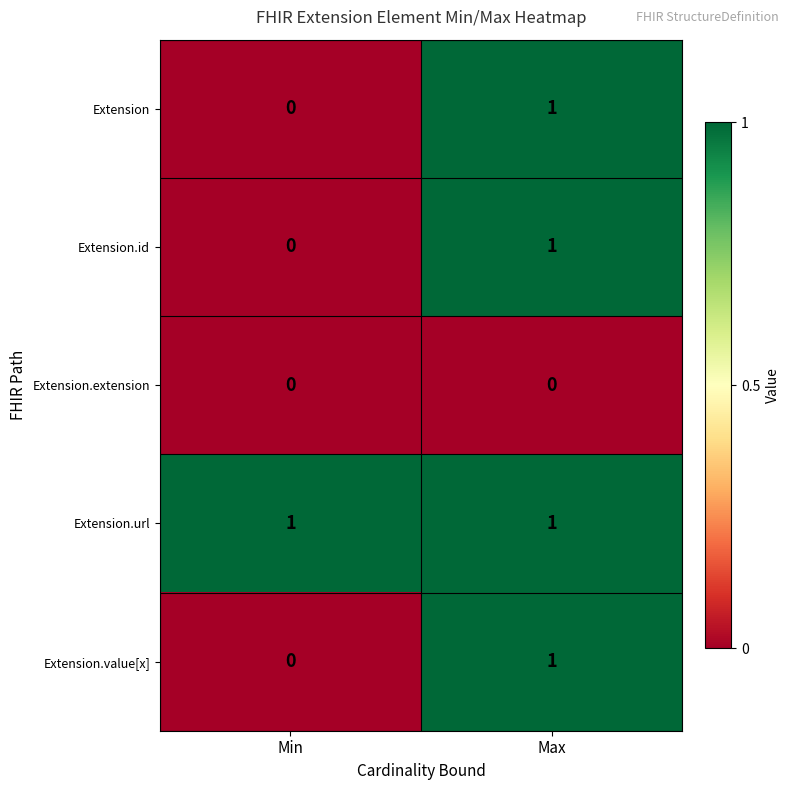

The value of Extension.value[x] at Min is 0. True or false?

True